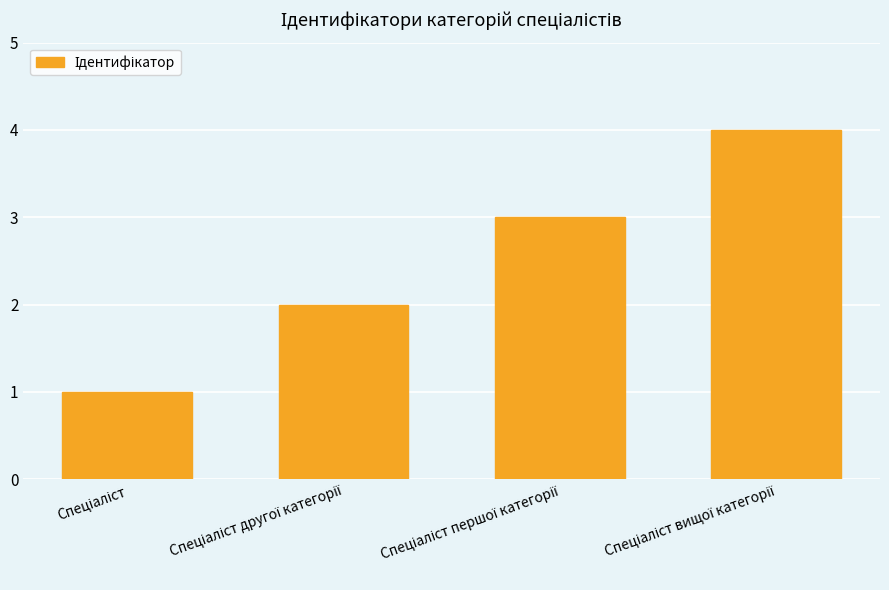

What is the sum of all values?

10